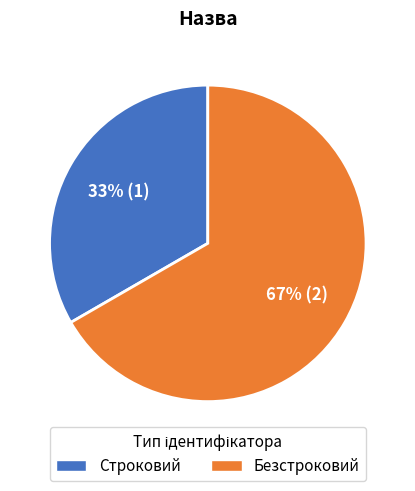

What percentage is the Безстроковий slice, to the nearest percent?

67%